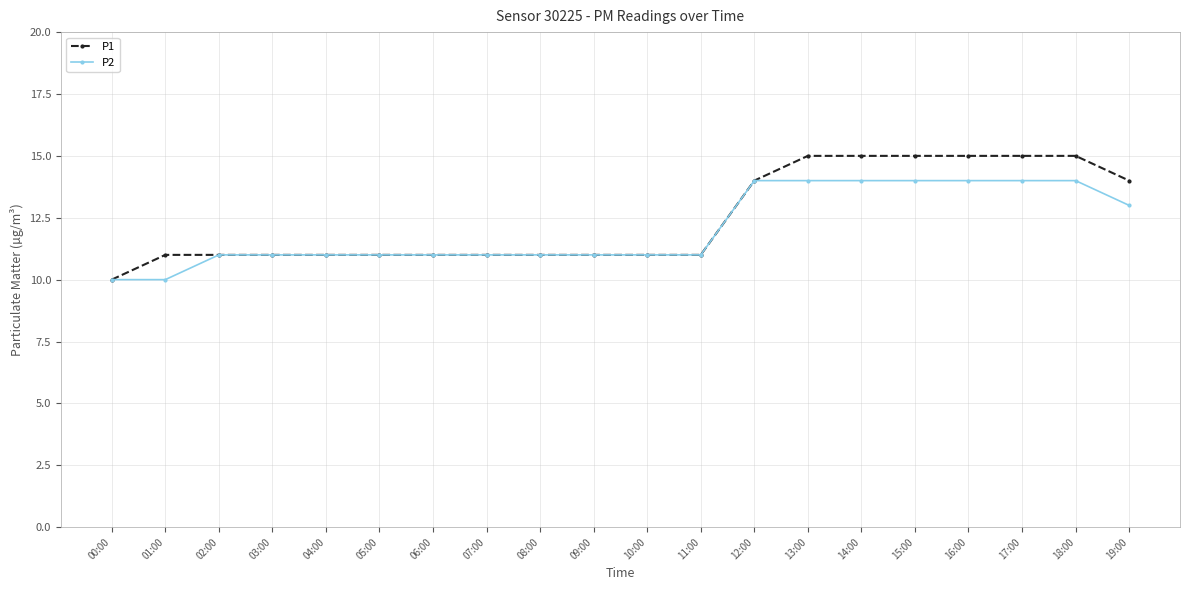

What is the label of the 3rd point from the right?

17:00